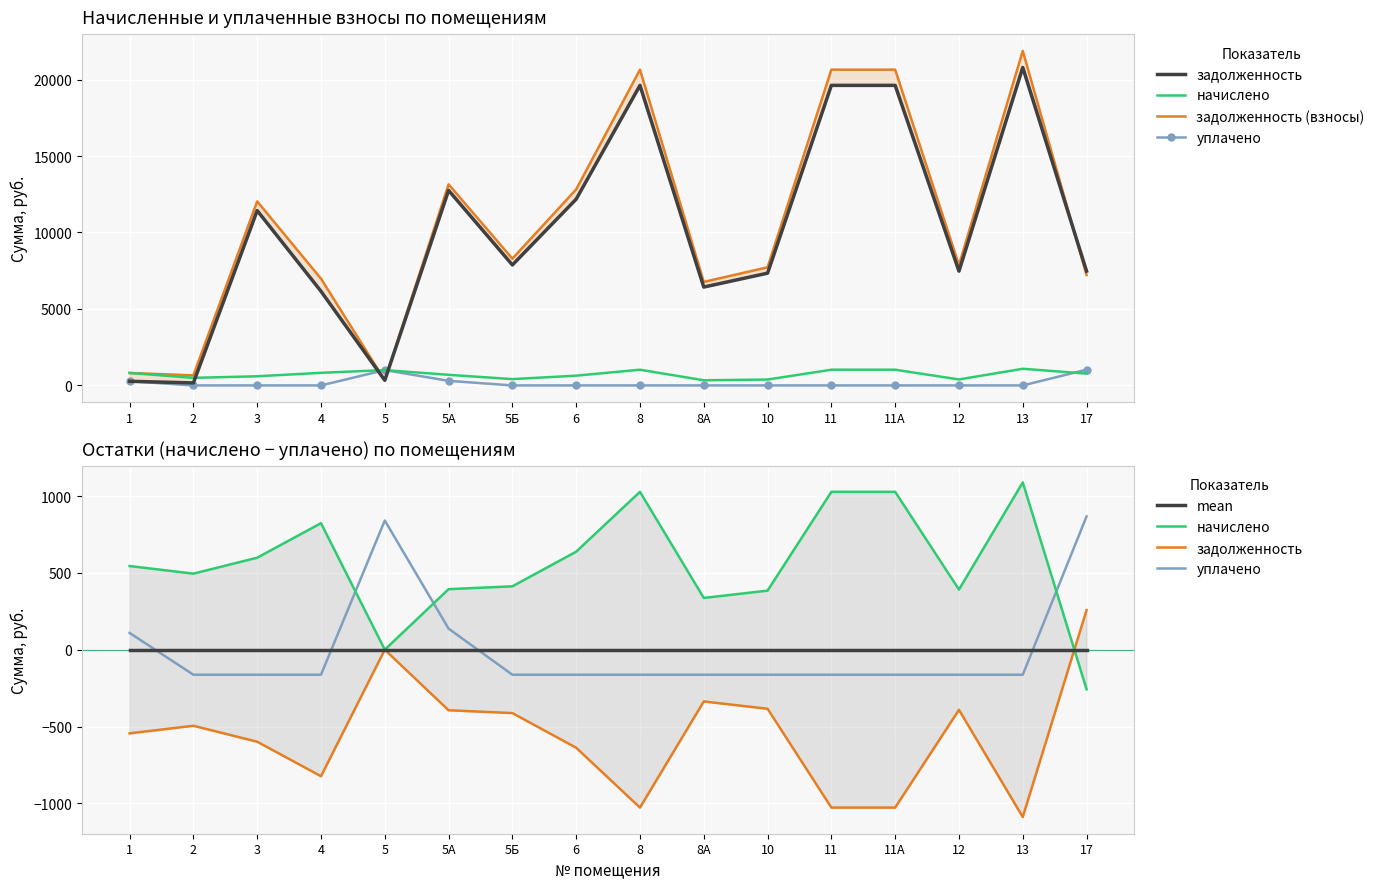

Reading right to left, transcribe all the data shown in this chart.

задолженность: 257.7	-1088.6	-391.2	-1027.4	-1027.4	-384.4	-336.8	-1027.4	-637.9	-412.5	-394.0	0.0	-823.3	-598.7	-495.0	-544.5
начислено: -257.7	1088.6	391.2	1027.4	1027.4	384.4	336.8	1027.4	637.9	412.5	394.0	0.0	823.3	598.7	495.0	544.5
задолженность (взносы): 7216.4	21878.4	7862.6	20647.8	20647.8	7725.8	6768.7	20647.8	12819.5	8289.9	13147.5	334.5	6980.3	12033.1	659.3	816.5
уплачено: 867.2	-162.8	-162.8	-162.8	-162.8	-162.8	-162.8	-162.8	-162.8	-162.8	137.2	840.7	-162.8	-162.8	-162.8	109.2
mean: -0.0	-0.0	-0.0	0.0	0.0	-0.0	0.0	0.0	-0.0	0.0	-0.0	0.0	0.0	0.0	0.0	0.0